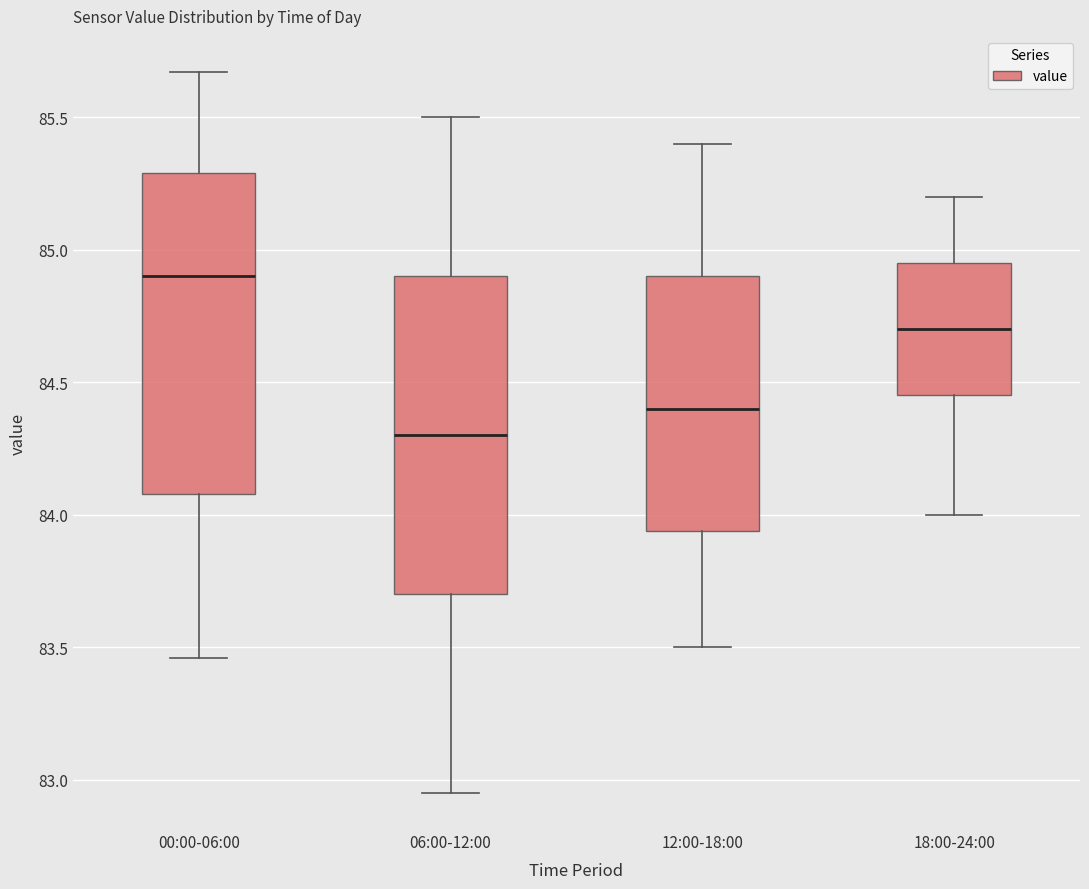

Reading left to right, read every box against the y-axis: the position of its median line, the range the box covers, and the ends of its whiskers. The values are not printed on the chart, so give them approximately, as read against the axis.

00:00-06:00: median 84.90, box 84.10 to 85.30, whiskers 83.45 to 85.65
06:00-12:00: median 84.30, box 83.70 to 84.90, whiskers 82.95 to 85.50
12:00-18:00: median 84.40, box 83.95 to 84.90, whiskers 83.50 to 85.40
18:00-24:00: median 84.70, box 84.45 to 84.95, whiskers 84.00 to 85.20